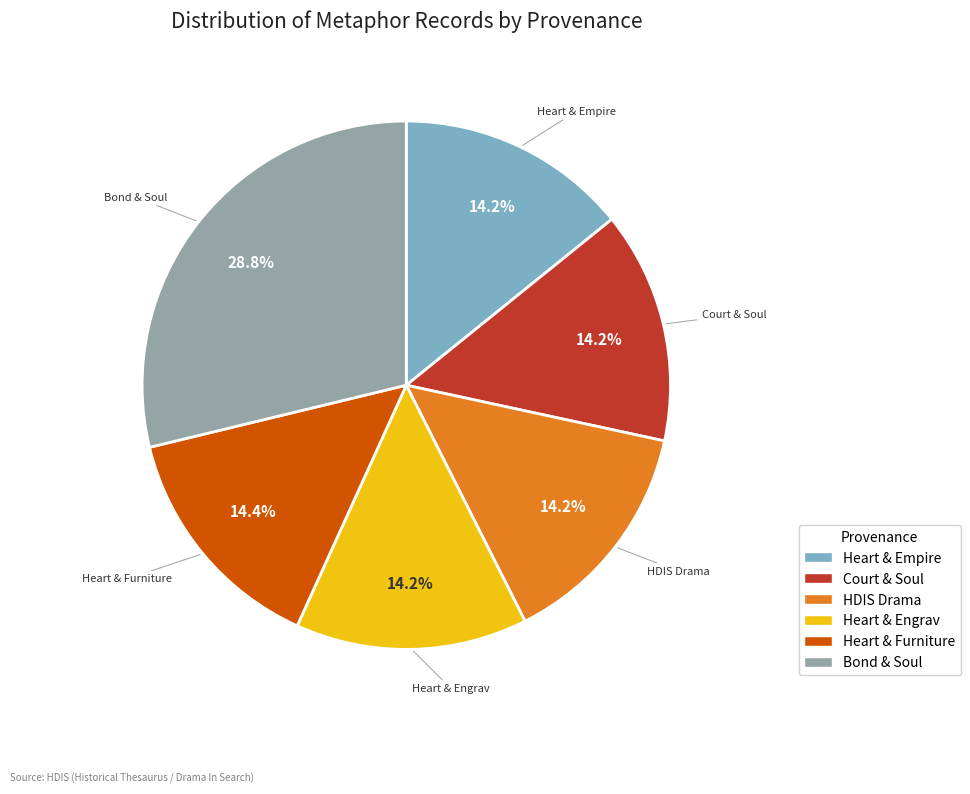

To the nearest percent, what is the difference between the largest and smallest slice percentages?

15%